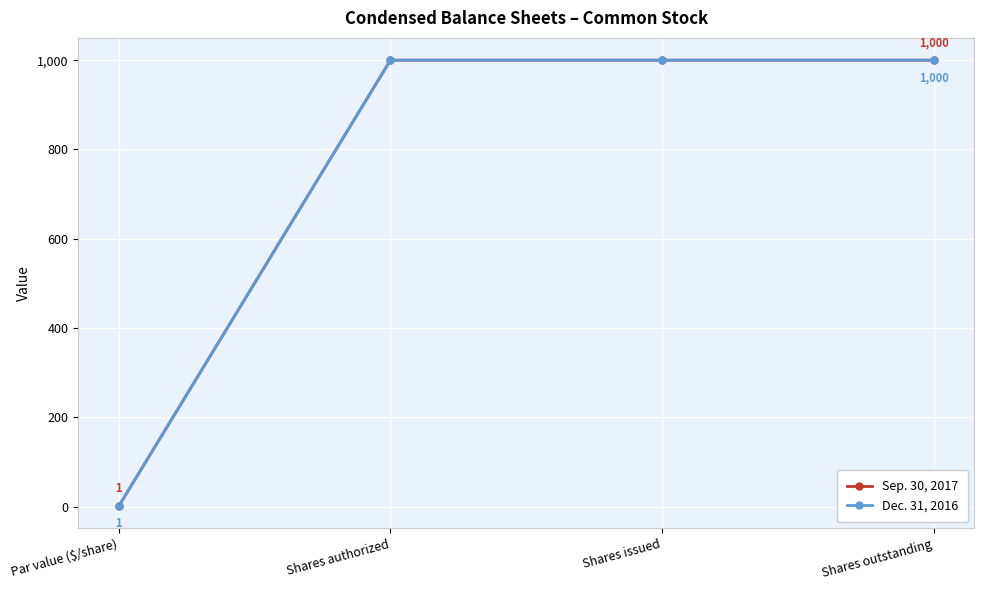

What is the average value of the Sep. 30, 2017 series?

750